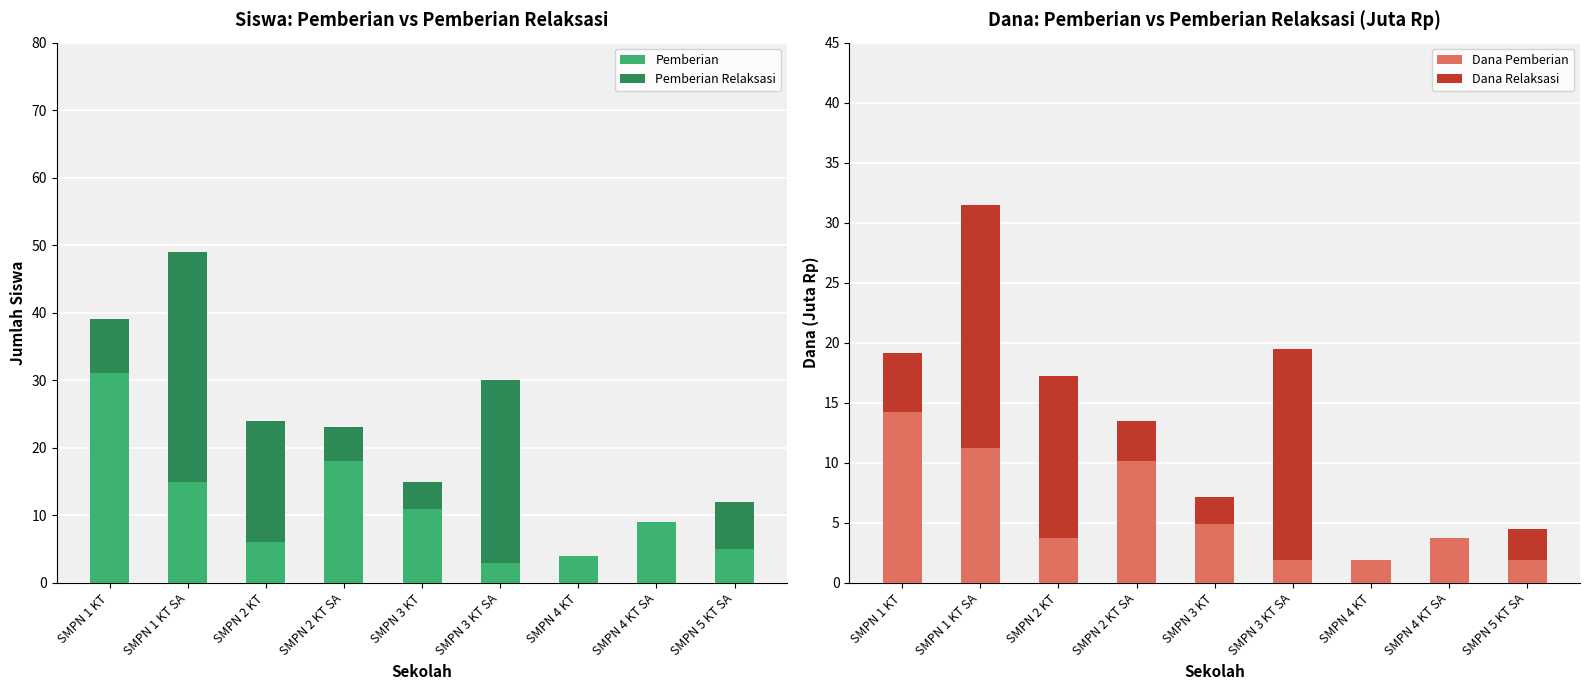

Where is Pemberian Relaksasi nearest to the value 17?

SMPN 2 KT